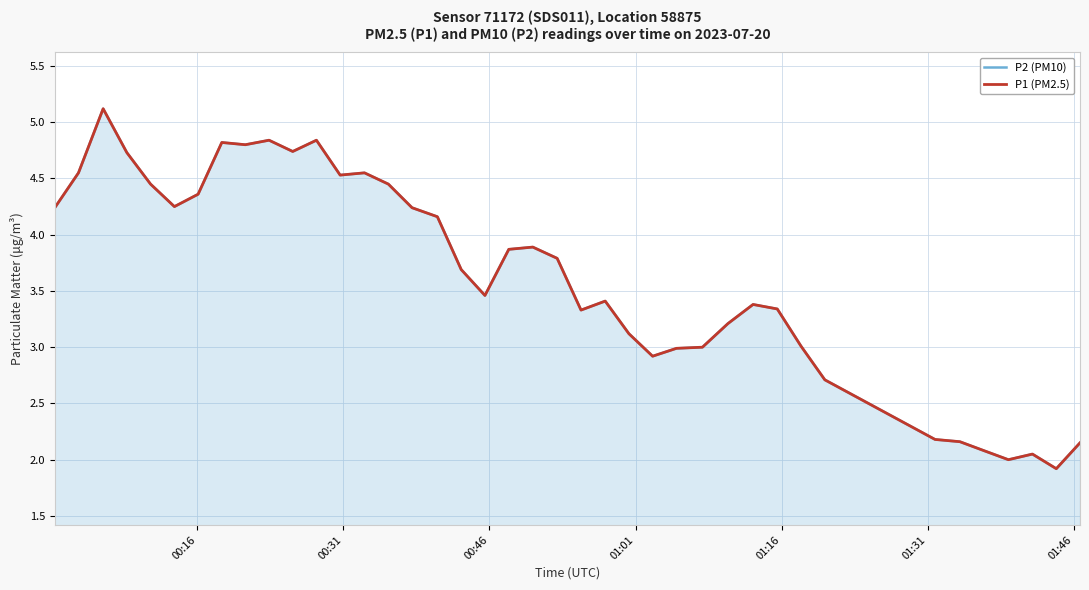

Reading left to right, transcribe all the data shown in this chart.

P2 (PM10): 4.2	4.5	5.1	4.7	4.5	4.2	4.4	4.8	4.8	4.8	4.7	4.8	4.5	4.5	4.5	4.2	4.2	3.7	3.5	3.9	3.9	3.8	3.3	3.4	3.1	2.9	3.0	3.0	3.2	3.4	3.3	3.0	2.7	2.2	2.2	2.1	2.0	2.0	1.9	2.1
P1 (PM2.5): 4.2	4.5	5.1	4.7	4.5	4.2	4.4	4.8	4.8	4.8	4.7	4.8	4.5	4.5	4.5	4.2	4.2	3.7	3.5	3.9	3.9	3.8	3.3	3.4	3.1	2.9	3.0	3.0	3.2	3.4	3.3	3.0	2.7	2.2	2.2	2.1	2.0	2.0	1.9	2.1